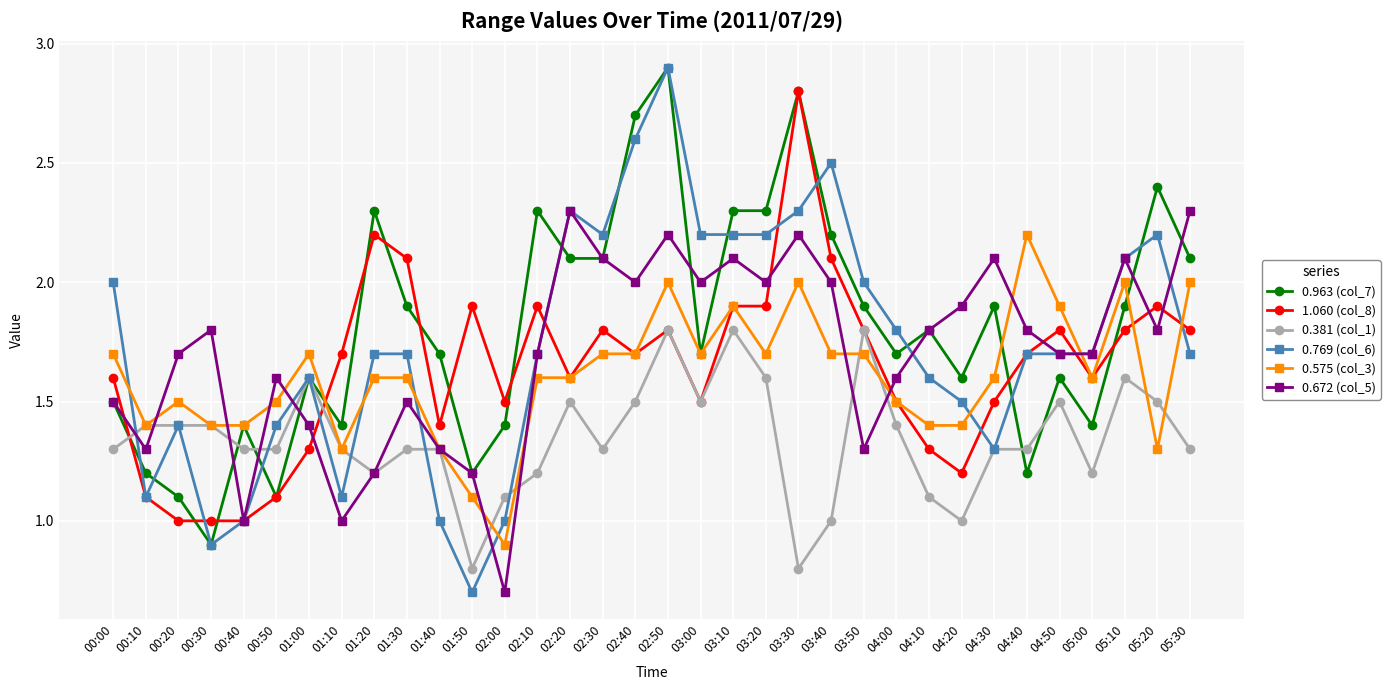

The value of 0.963 (col_7) at 01:50 is 1.2. True or false?

True